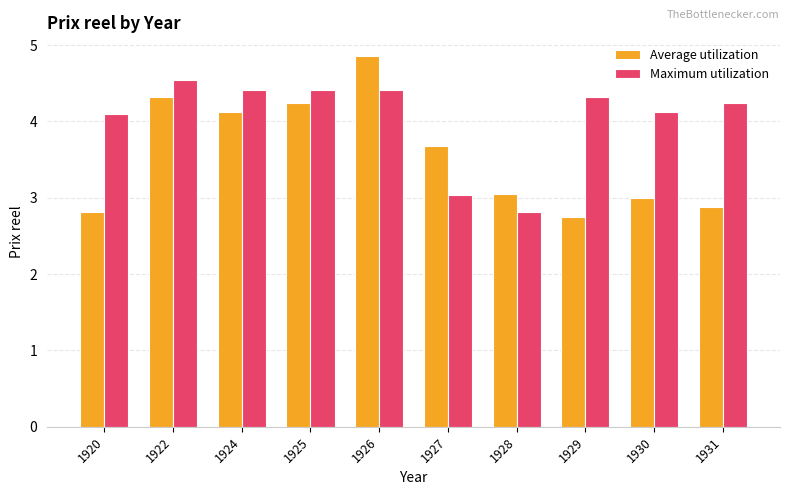

At how many categories does at least one series exceed 3?

10